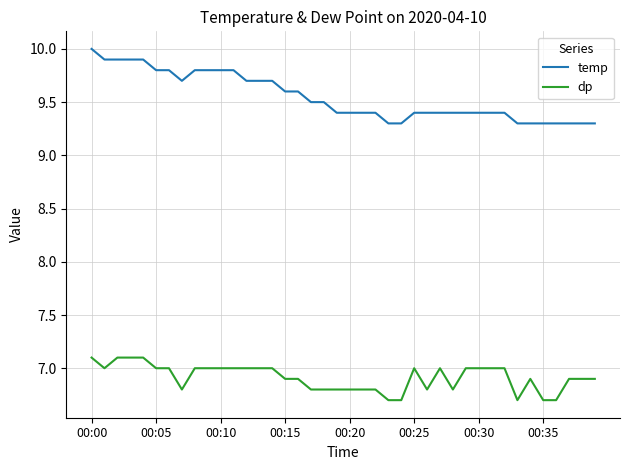

Is this an area chart (filled region under the line)?

No